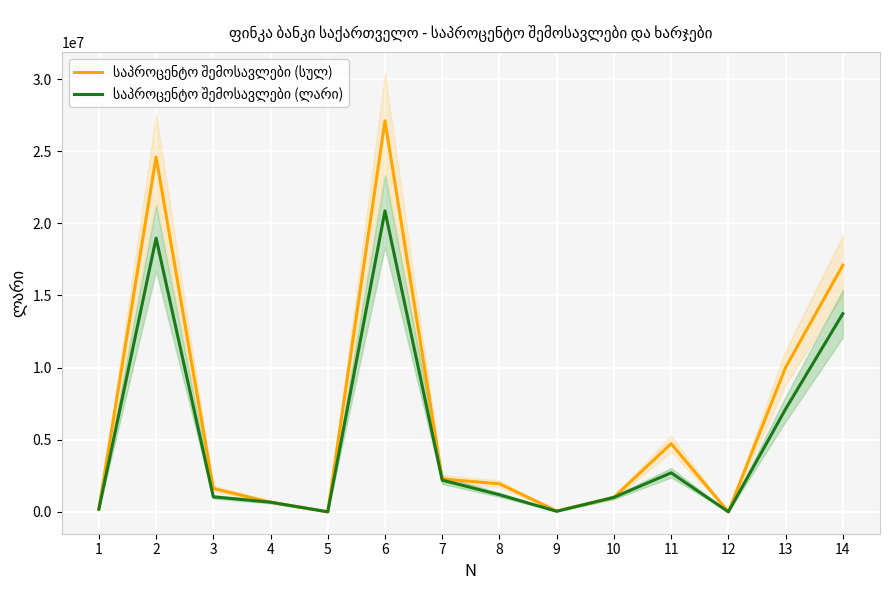

Reading left to right, extract all data points from this chart.

საპროცენტო შემოსავლები (სულ): 1=216206.1	2=24599388.1	3=1620049.9	4=667690.8	5=0.0	6=27103334.9	7=2276186.0	8=1943178.9	9=60478.7	10=1001698.6	11=4726451.8	12=0.0	13=10007994.0	14=17095340.9
საპროცენტო შემოსავლები (ლარი): 1=181274.9	2=18973605.2	3=1039103.7	4=667690.8	5=0.0	6=20861674.6	7=2195685.2	8=1184234.7	9=37135.3	10=1001698.6	11=2704865.1	12=0.0	13=7123619.0	14=13738055.6